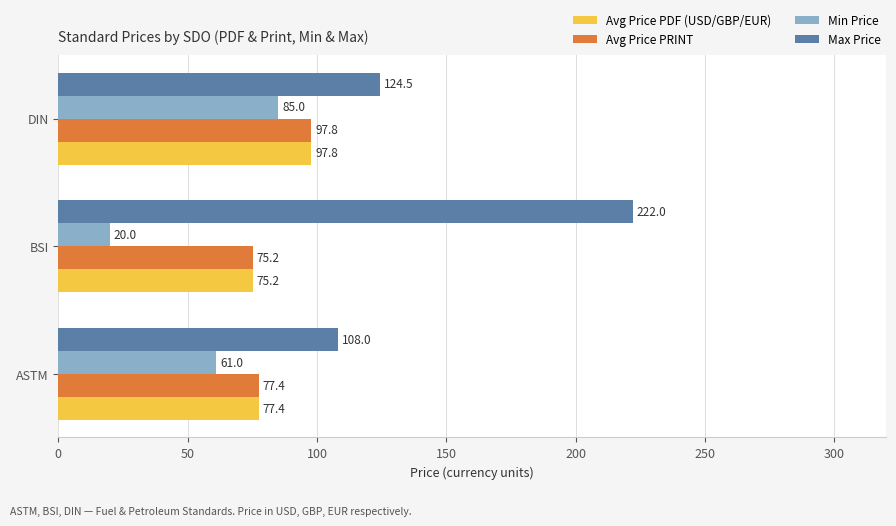

What is the sum of the Max Price values at BSI and ASTM?

330.0